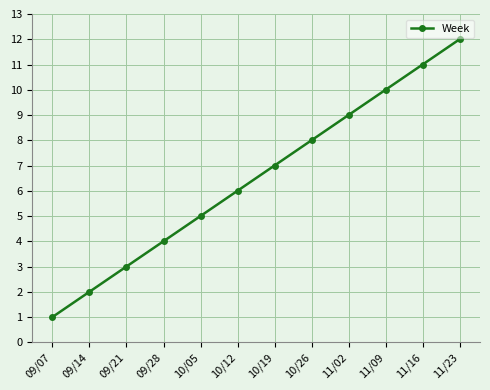

Which has a higher value, 11/16 or 10/19?

11/16